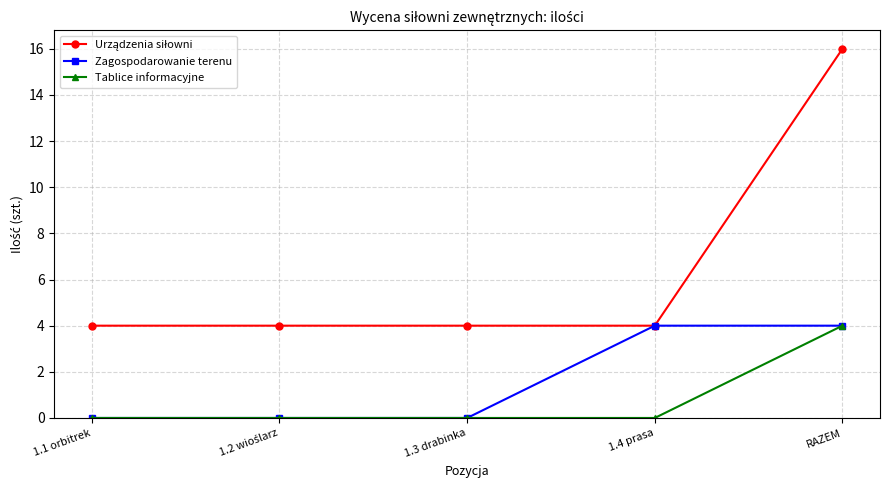

At how many categories does at least one series exceed 3?

5